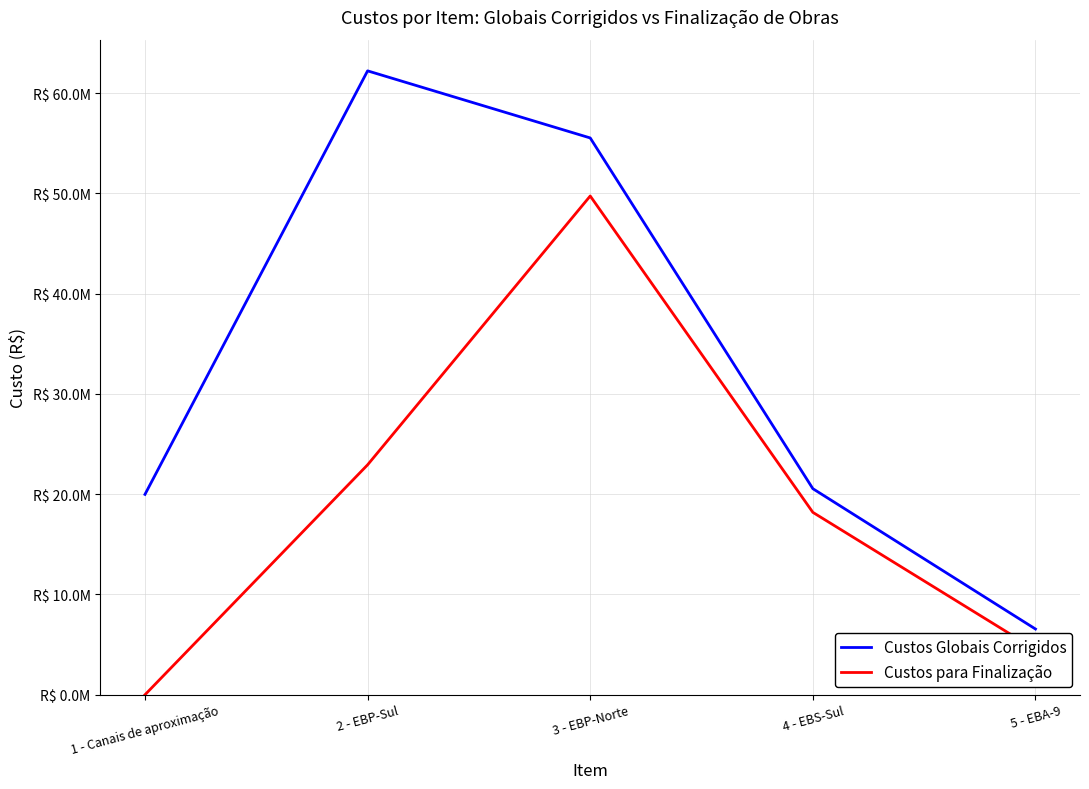

True or false: Custos para Finalização and Custos Globais Corrigidos intersect in this chart.

False